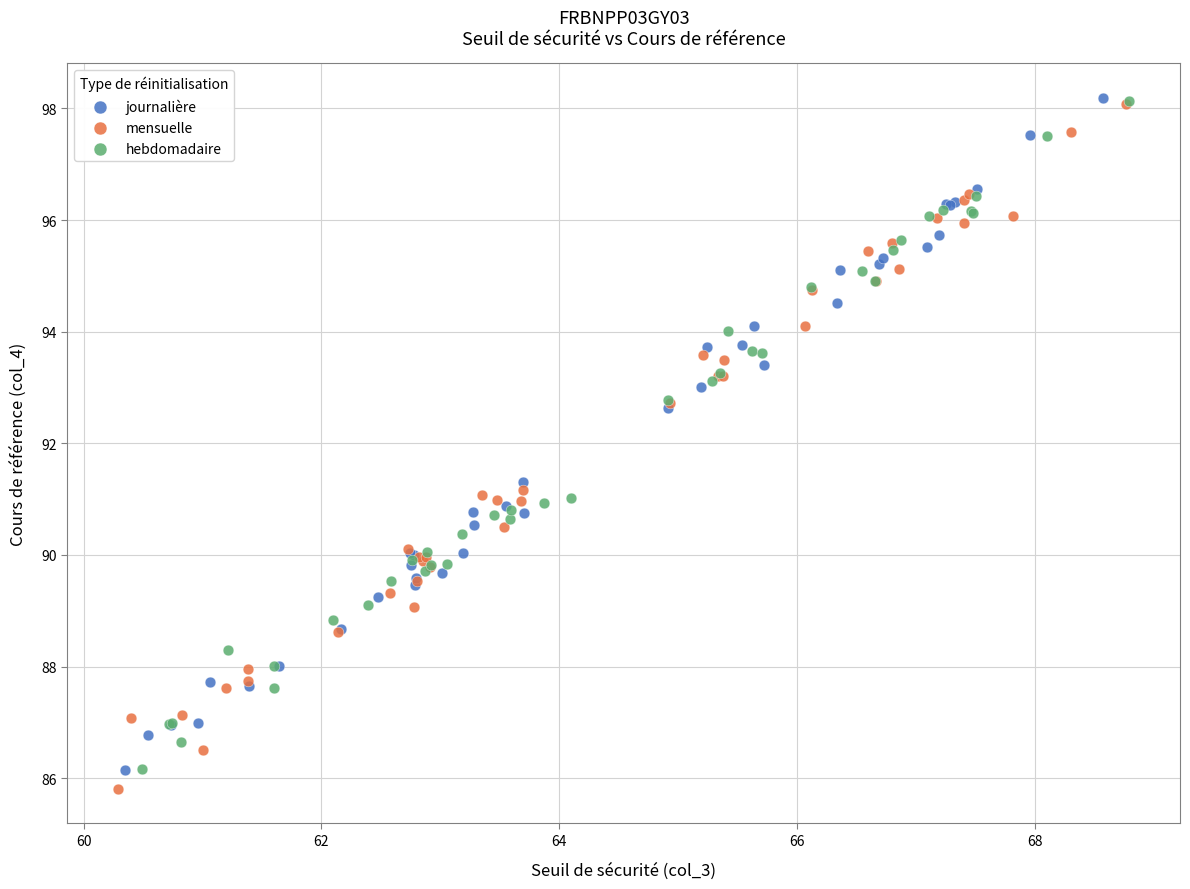

Which series has the widest spread of Y values?

mensuelle